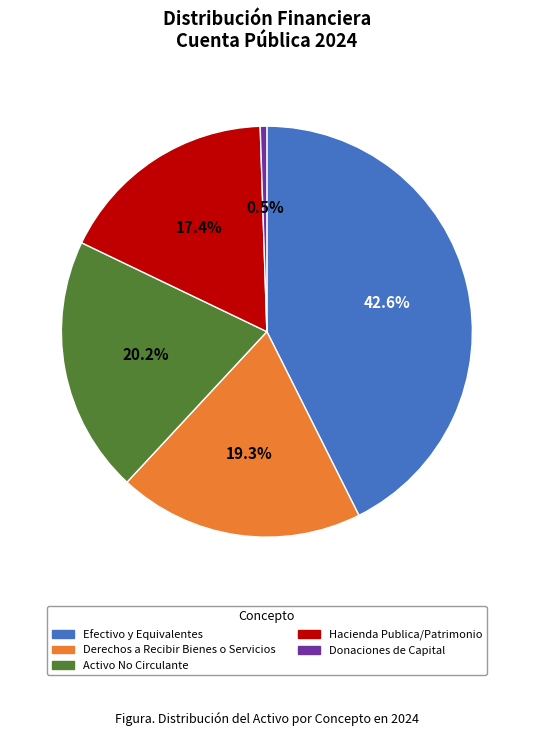

Count the number of slices in the pie.

5